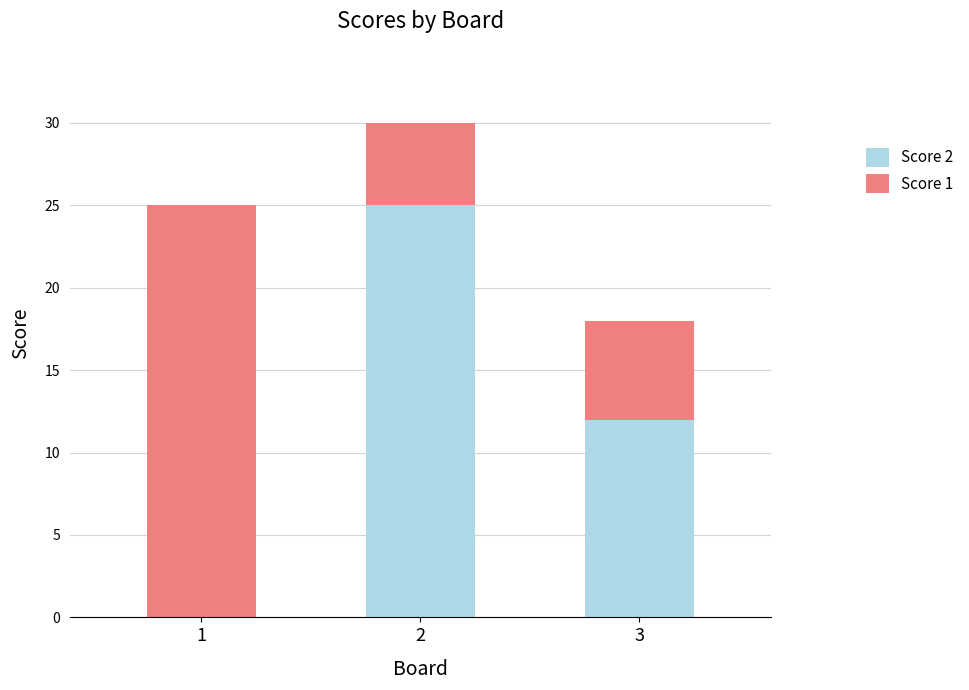

At which label does Score 2 reach its peak?

2